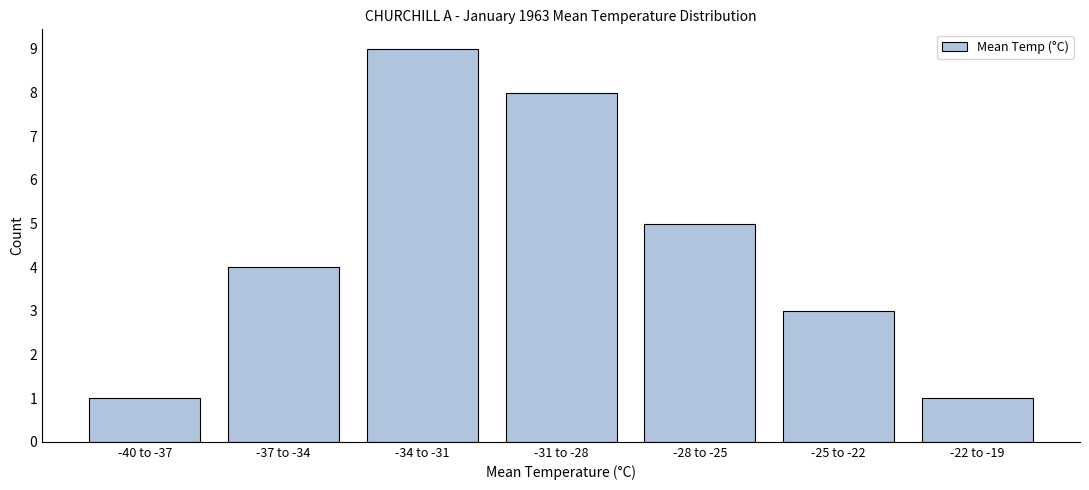

Reading left to right, transcribe all the data shown in this chart.

1	4	9	8	5	3	1